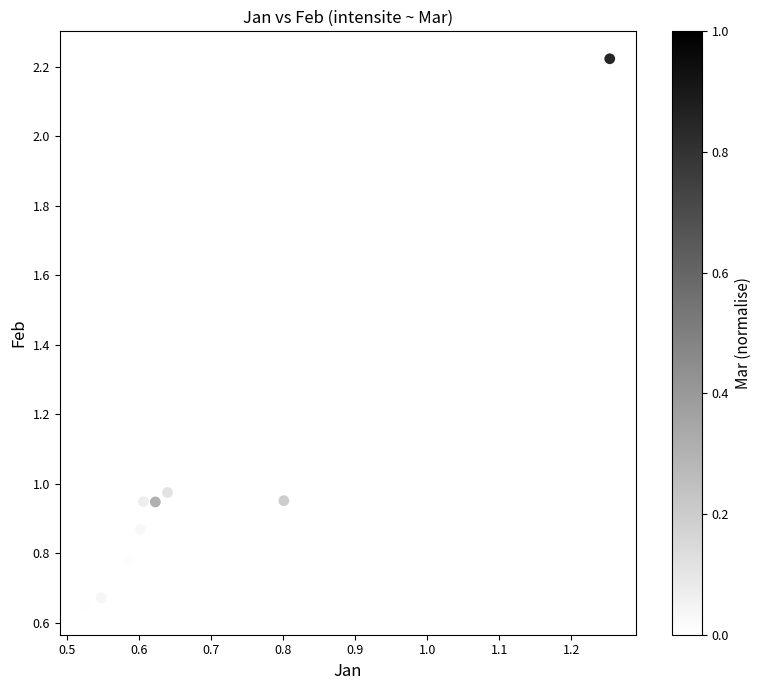

What is the range of Y values (max minus min)?

1.6